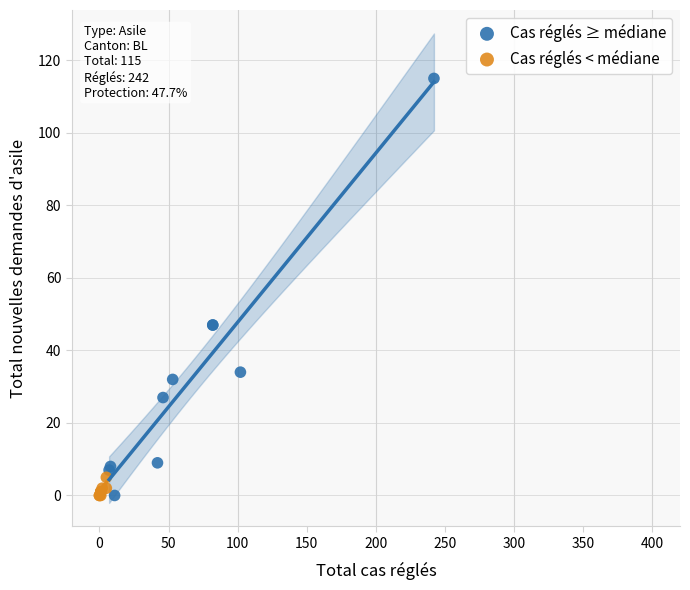

Which series reaches the maximum Y coordinate?

Cas réglés ≥ médiane